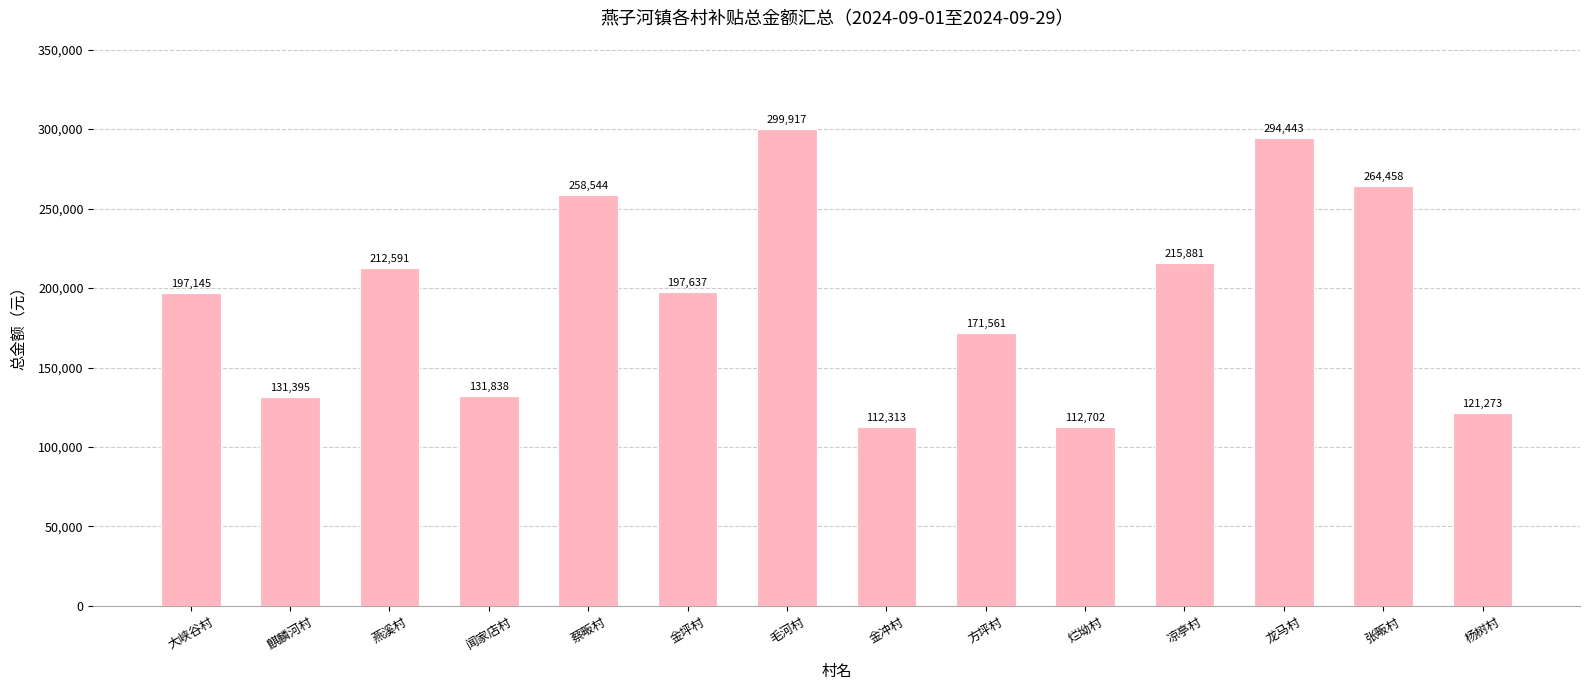

What is the difference between the maximum and second lowest values?

187215.4